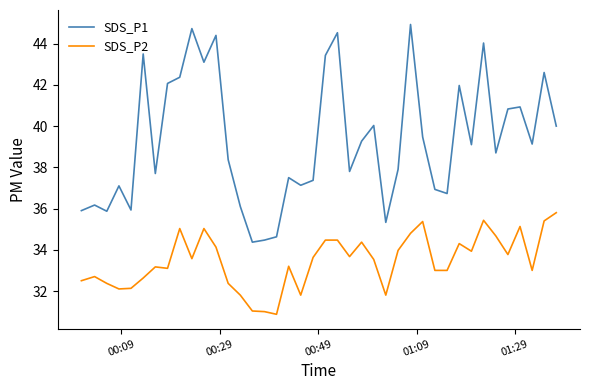

How many series are shown in this chart?

2